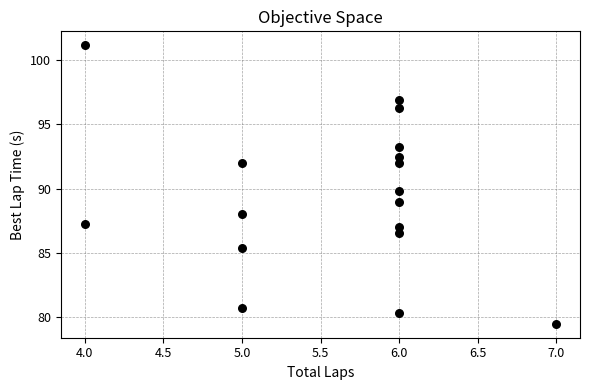

What is the range of X values (max minus min)?

3.0